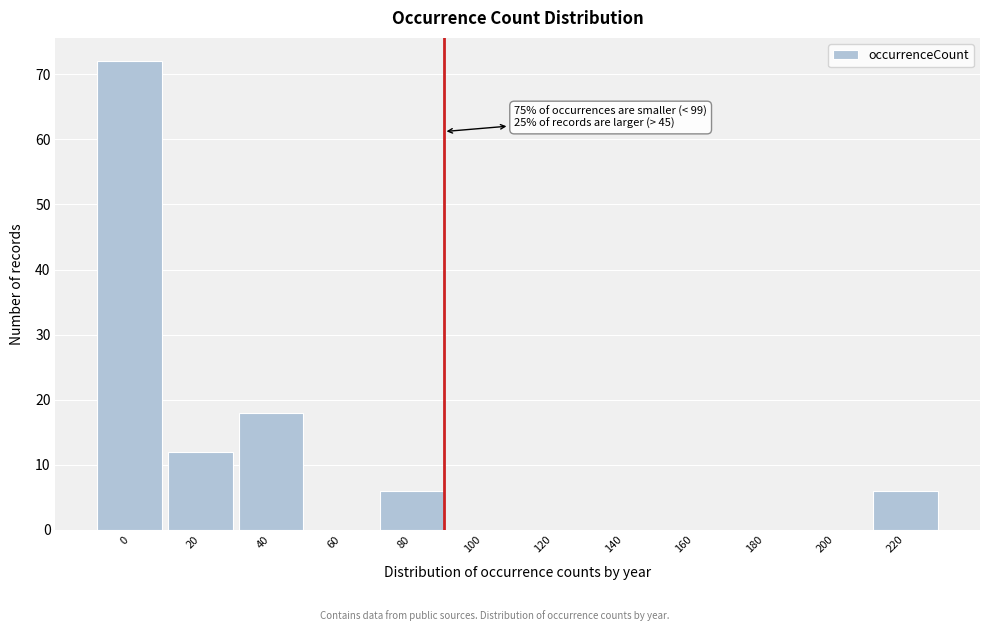

Reading left to right, transcribe all the data shown in this chart.

0=72	20=12	40=18	60=0	80=6	100=0	120=0	140=0	160=0	180=0	200=0	220=6